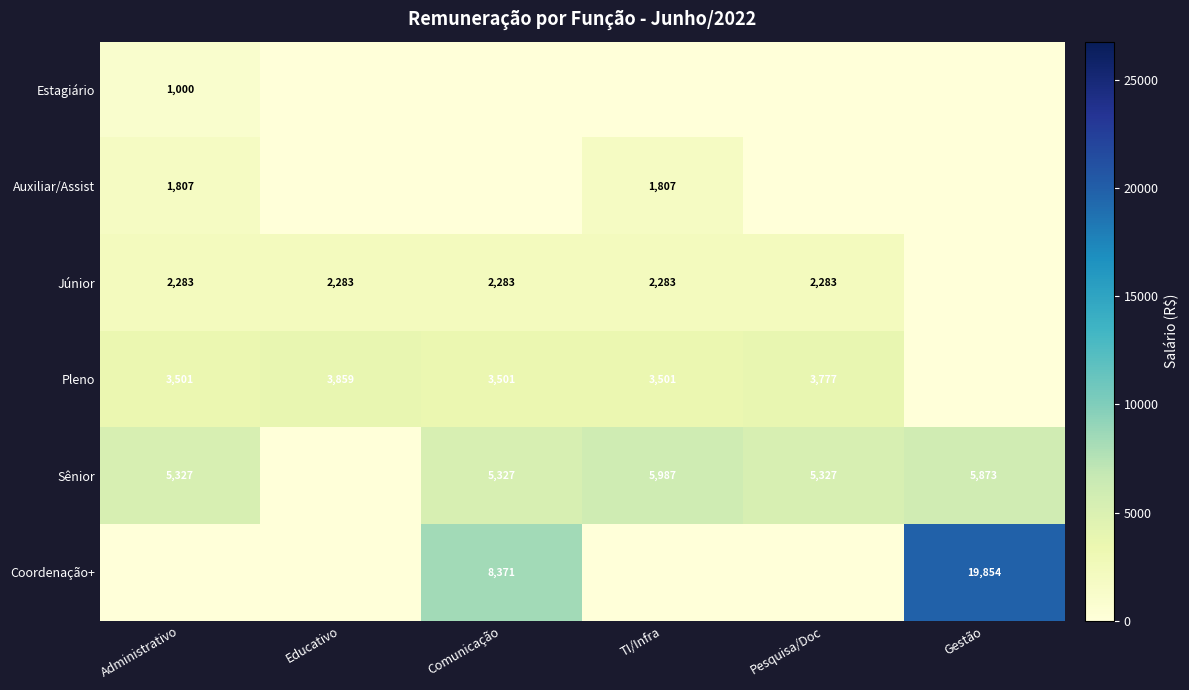

What is the sum of the Pleno values at Administrativo and Comunicação?

7002